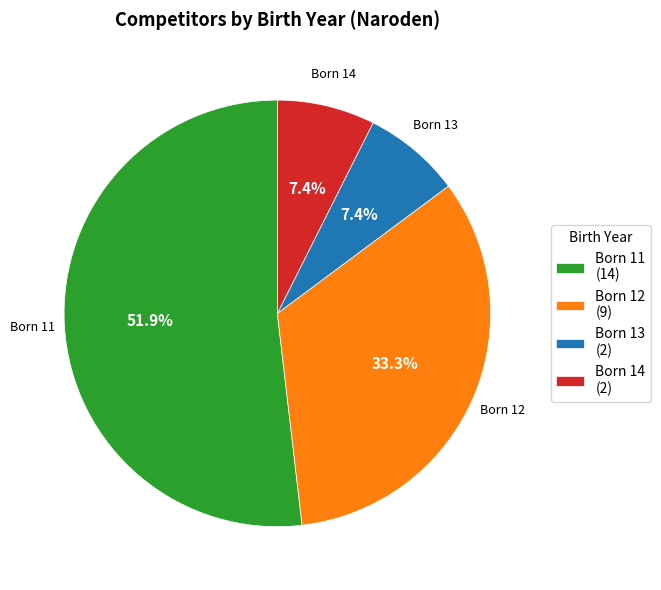

Do Born 11 (14) and Born 13 (2) together represent more than half of the pie?

Yes